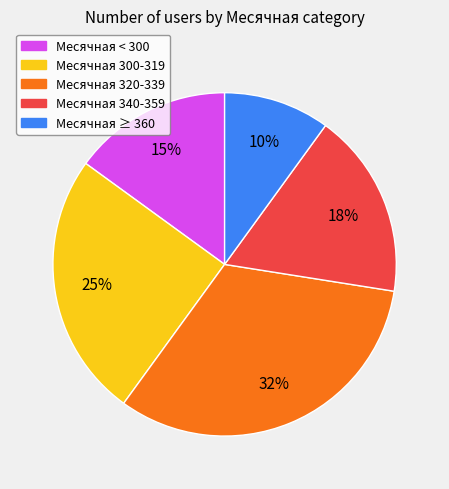

Is there any slice that represents more than half of the pie?

No